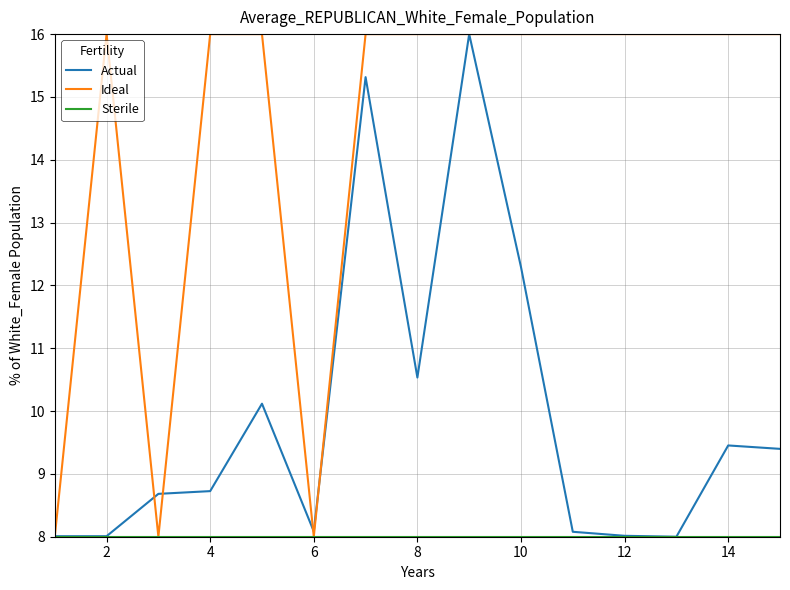

Which series has the largest total across all categories?

Ideal